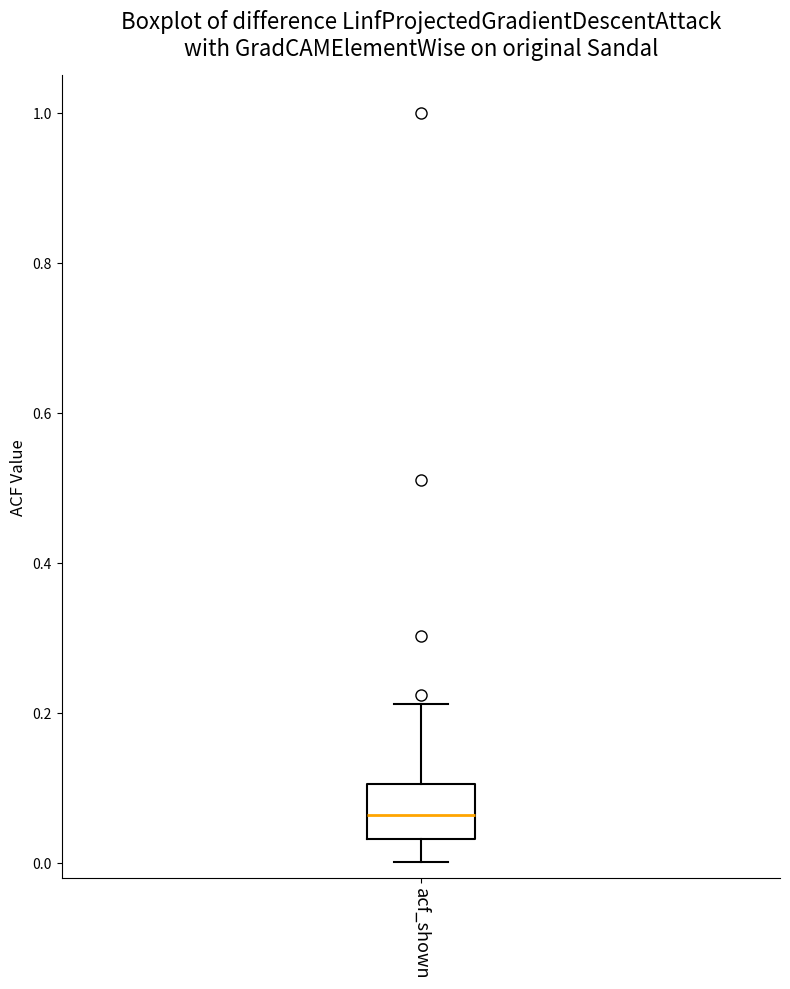

Where is the upper edge of the box for acf_shown on the y-axis? The values are not printed on the chart, so give them approximately, as read against the axis.

0.10